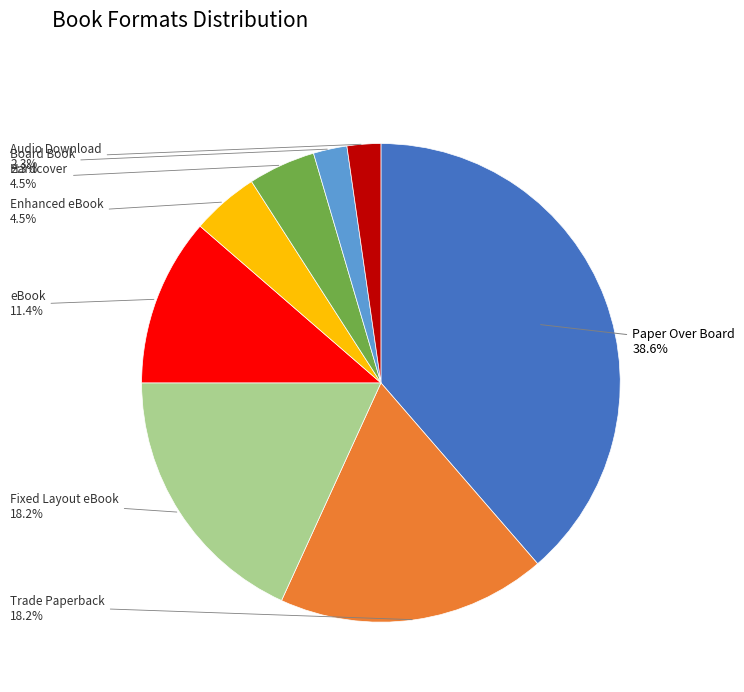

Does any single category account for the majority?

No